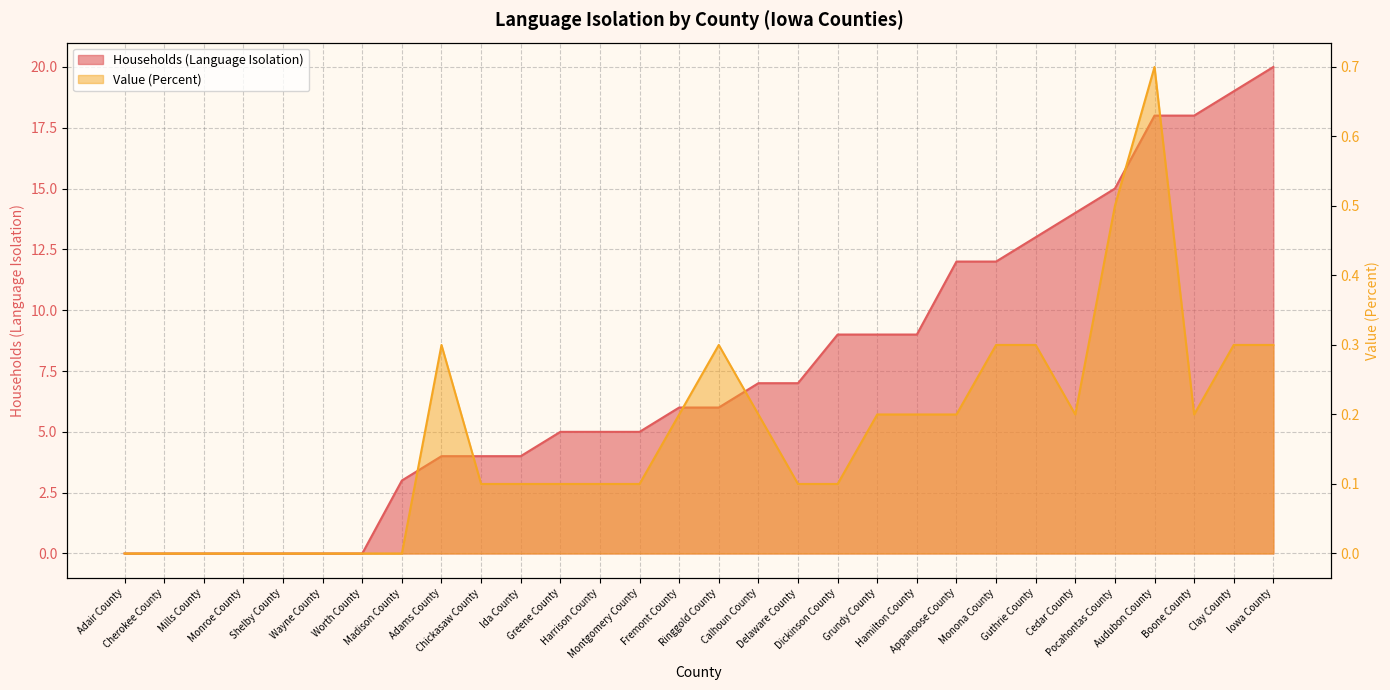

What is the sum of all Households (Language Isolation) values?

224.0